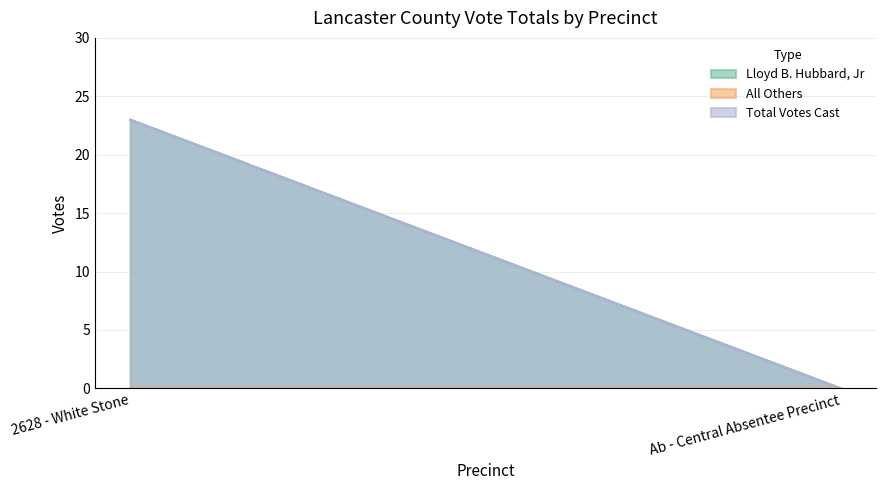

What is the sum of all Total Votes Cast values?

23